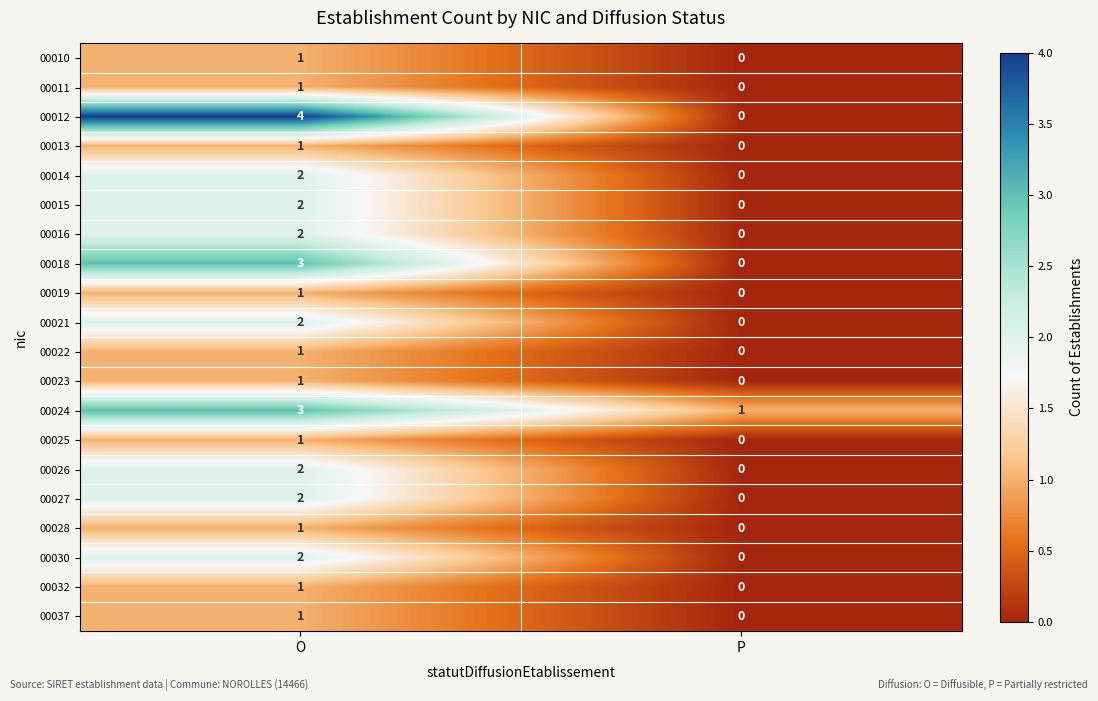

At which category does the chart reach its peak across all series?

O